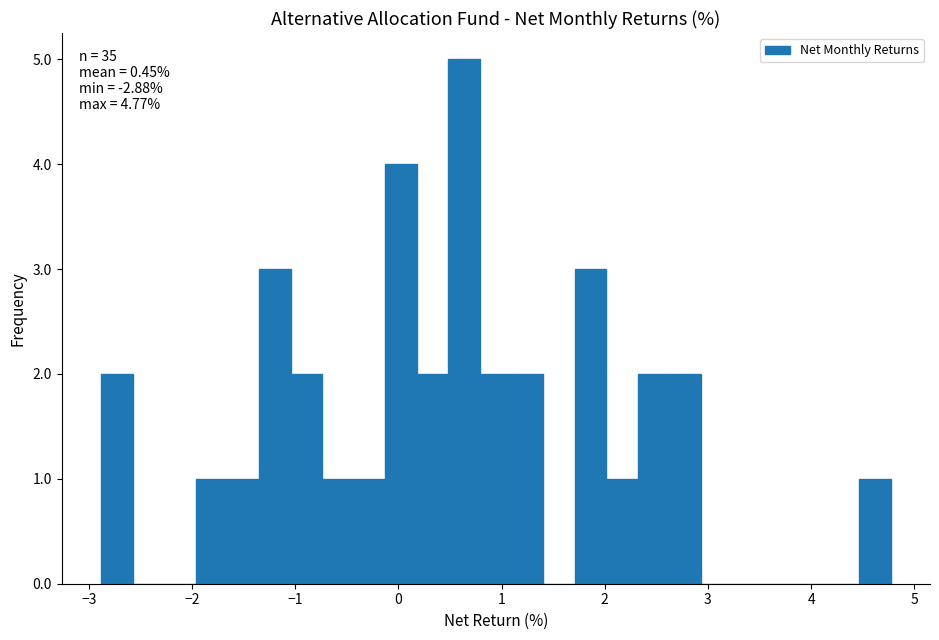

Around what value on the x-axis is the tallest bar? Give the approximate position of its centre, as read against the axis.

0.6